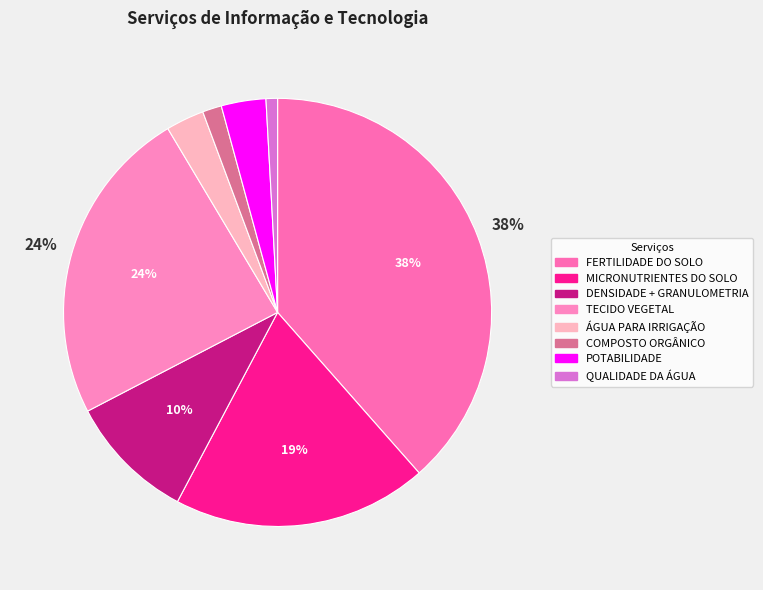

Count the number of slices in the pie.

8